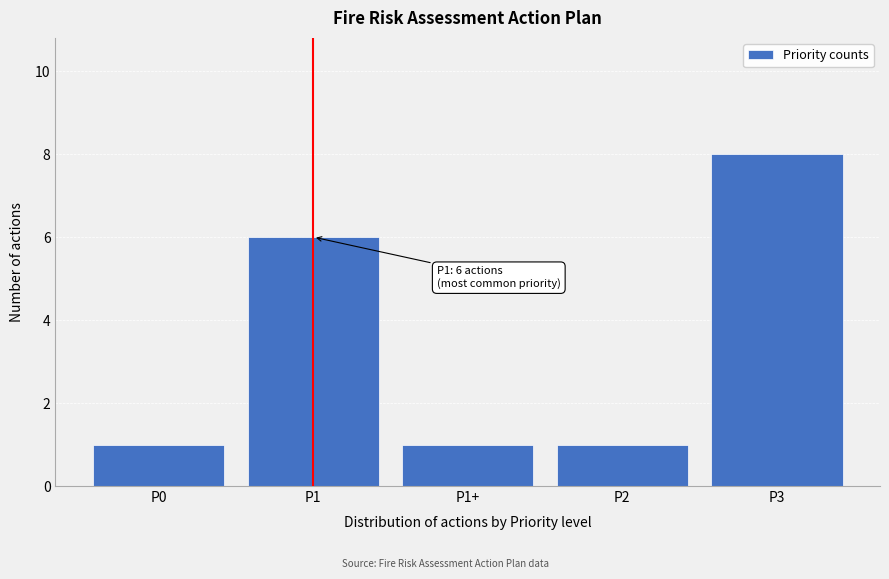

Reading left to right, list all the values displayed in this chart.

P0=1	P1=6	P1+=1	P2=1	P3=8